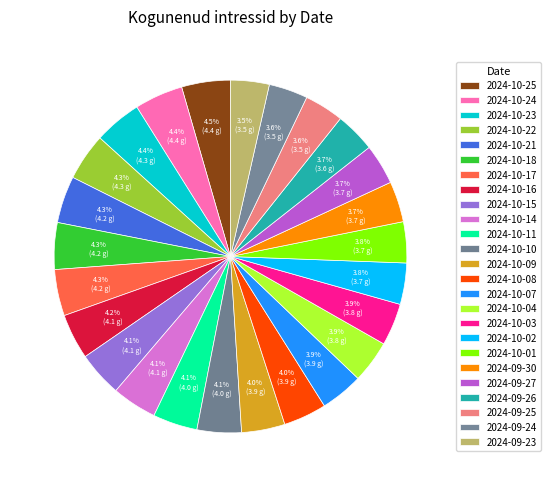

Does 2024-10-07 account for over 50% of the chart?

No